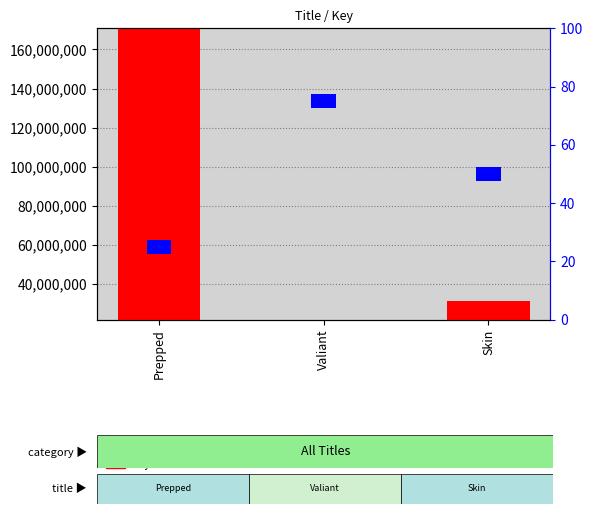

What is the sum of all Key values?

158549634.5